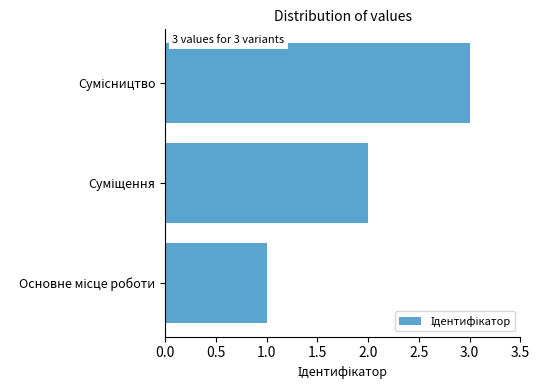

What is the difference between the maximum and minimum values?

2